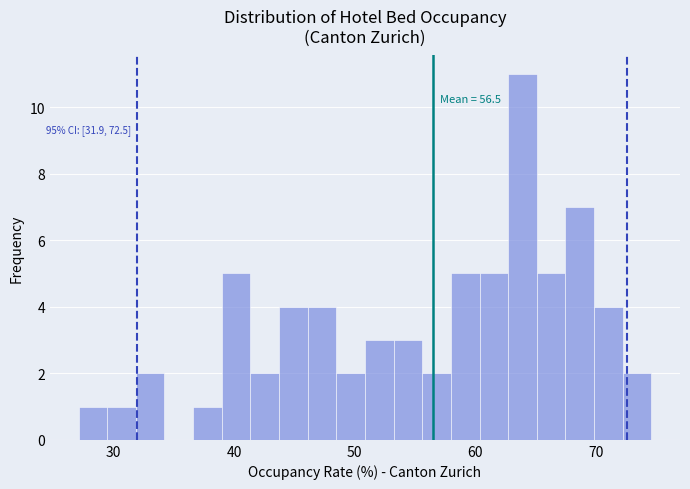

Around what value on the x-axis is the tallest bar? Give the approximate position of its centre, as read against the axis.

64